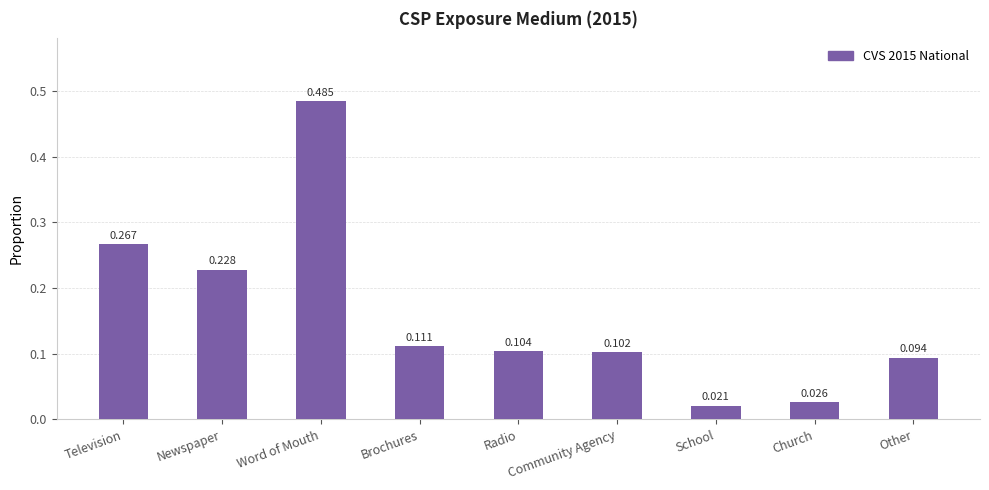

Which has a higher value, Other or Word of Mouth?

Word of Mouth